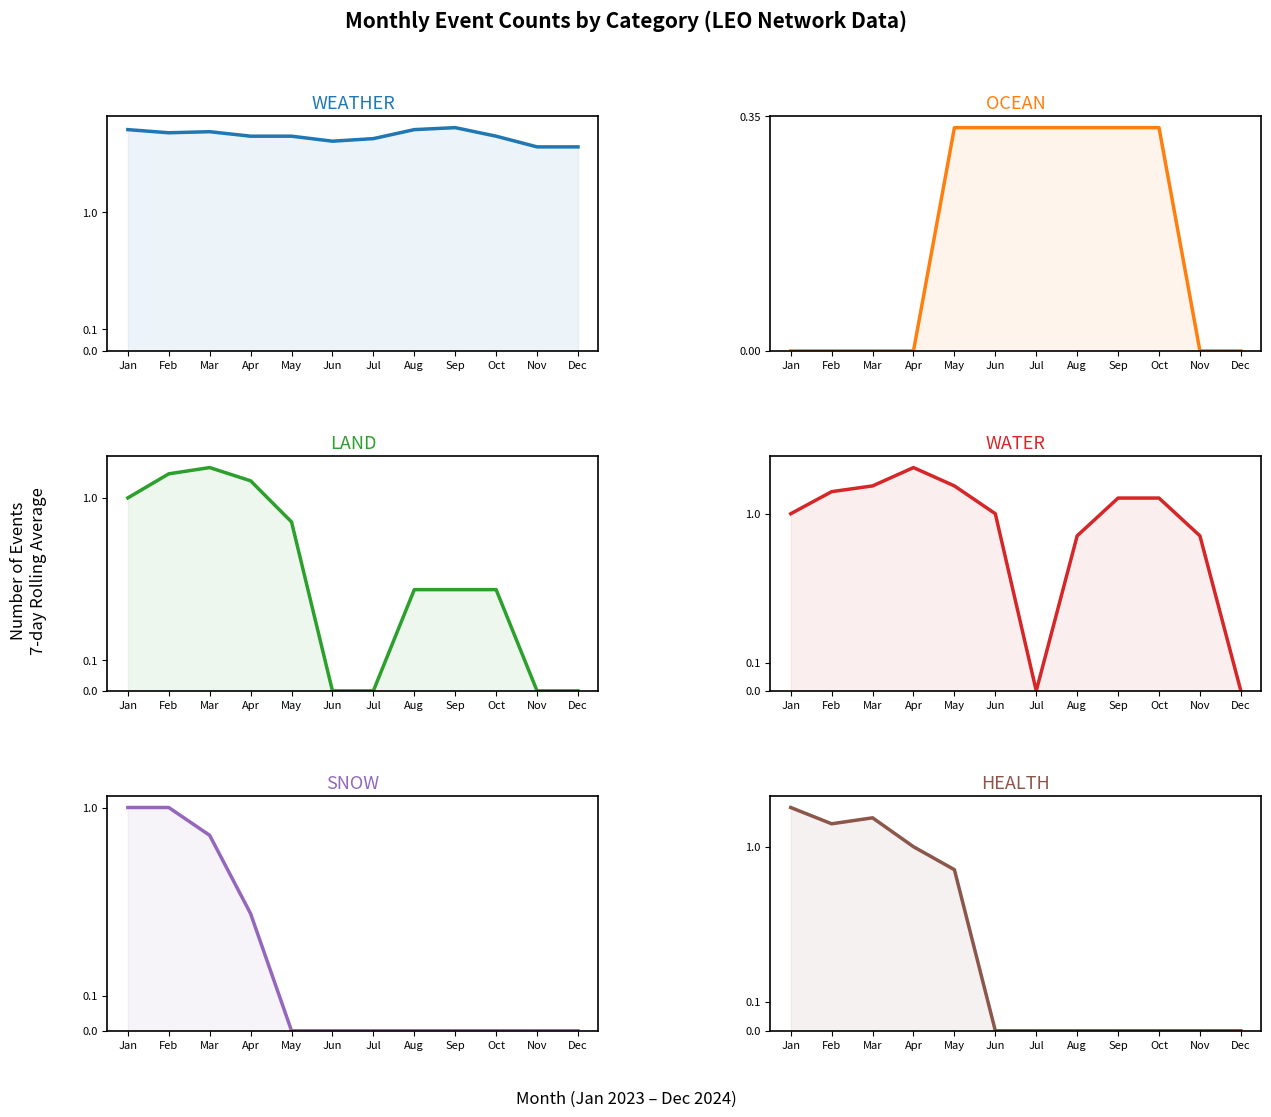

Reading left to right, transcribe all the data shown in this chart.

WEATHER: 7.0	6.5	6.7	6.0	6.0	5.3	5.7	7.0	7.3	6.0	4.7	4.7
OCEAN: 0.0	0.0	0.0	0.0	0.3	0.3	0.3	0.3	0.3	0.3	0.0	0.0
LAND: 1.0	1.5	1.7	1.3	0.7	0.0	0.0	0.3	0.3	0.3	0.0	0.0
WATER: 1.0	1.5	1.7	2.3	1.7	1.0	0.0	0.7	1.3	1.3	0.7	0.0
SNOW: 1.0	1.0	0.7	0.3	0.0	0.0	0.0	0.0	0.0	0.0	0.0	0.0
HEALTH: 2.0	1.5	1.7	1.0	0.7	0.0	0.0	0.0	0.0	0.0	0.0	0.0